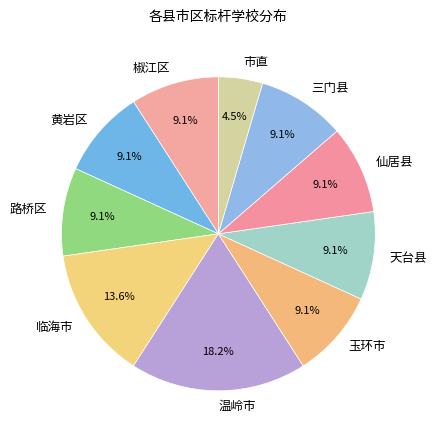

What percentage is the 三门县 slice, to the nearest percent?

9%